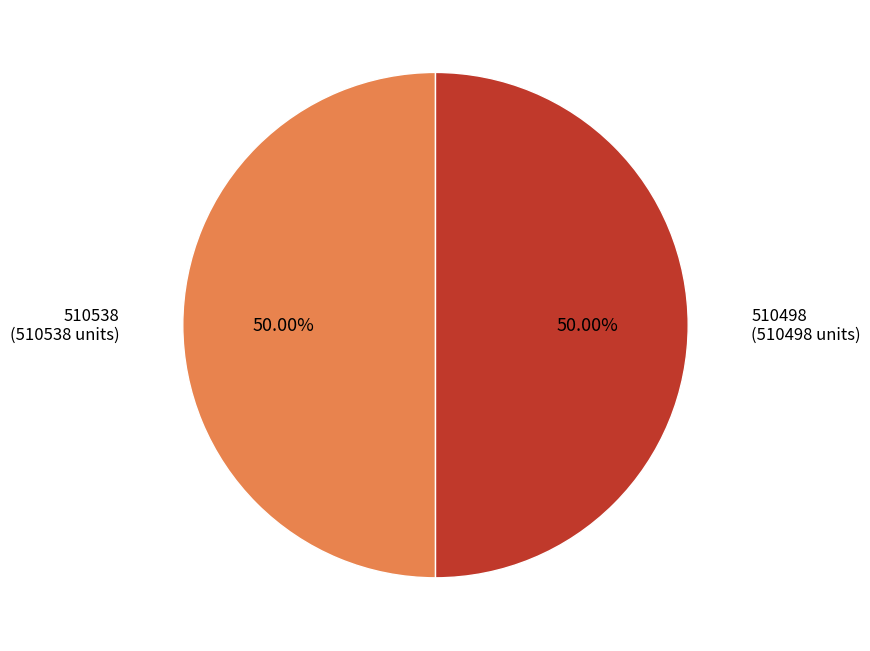

How many slices are in this pie chart?

2